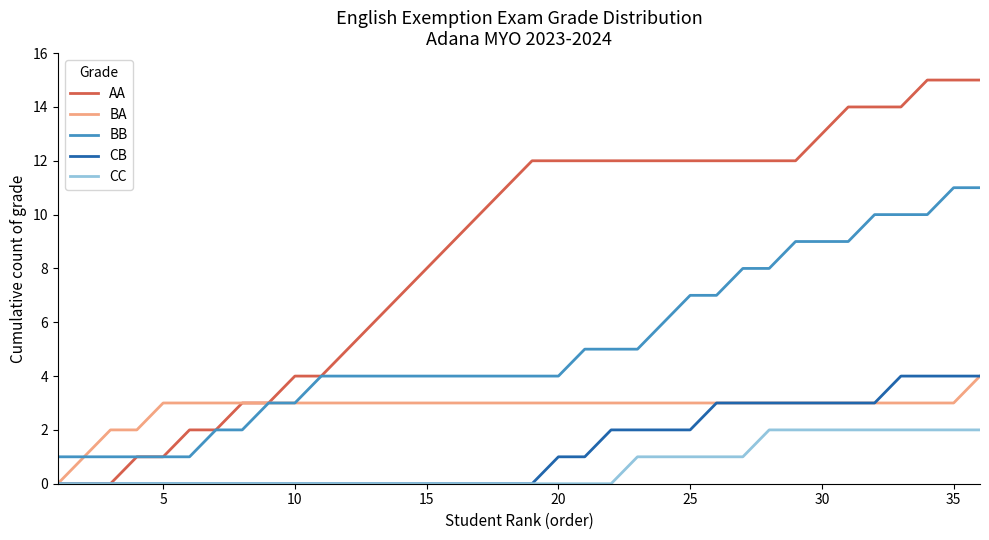

True or false: CB and BB intersect in this chart.

False